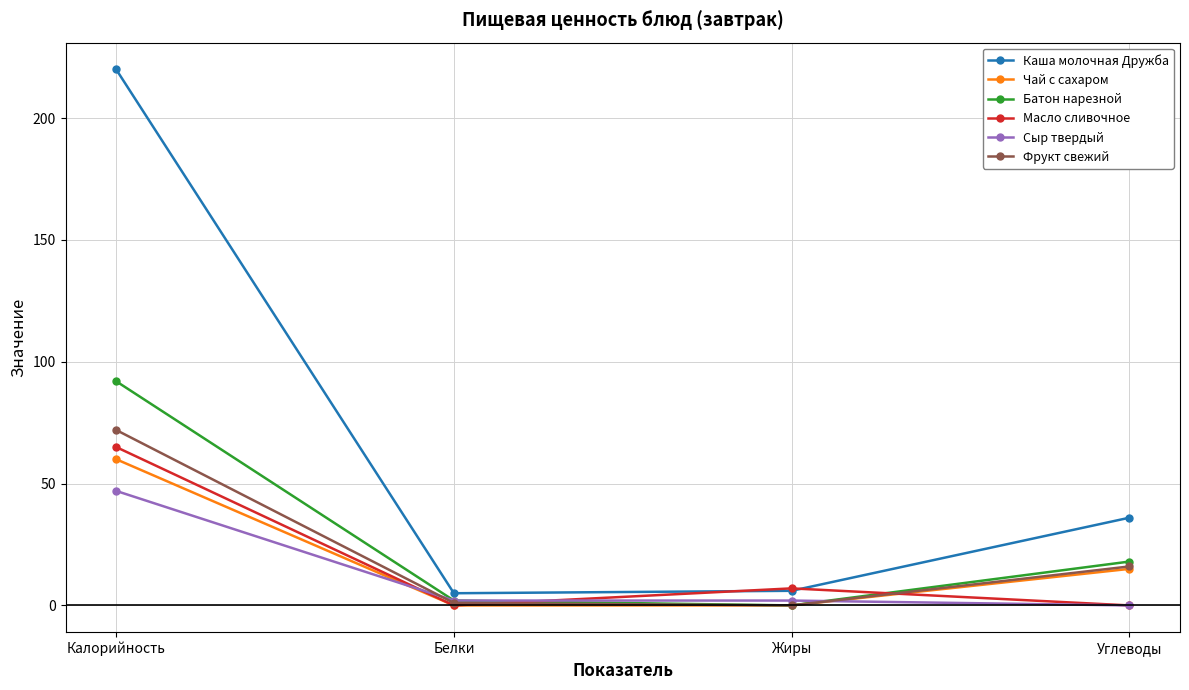

The value of Сыр твердый at Углеводы is 0. True or false?

True